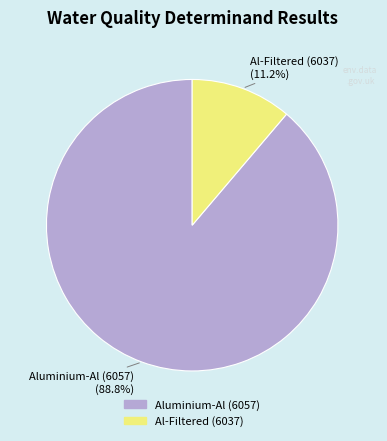

Count the number of slices in the pie.

2